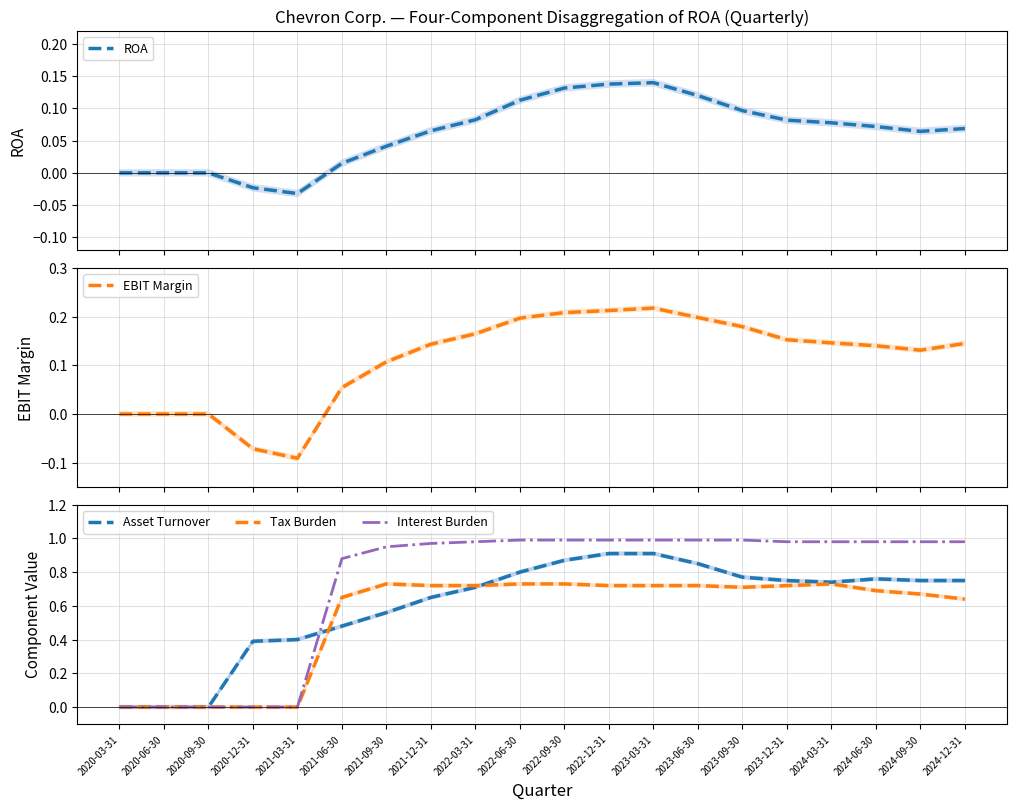

What are all the series names shown in the legend?

ROA, EBIT Margin, Asset Turnover, Tax Burden, Interest Burden